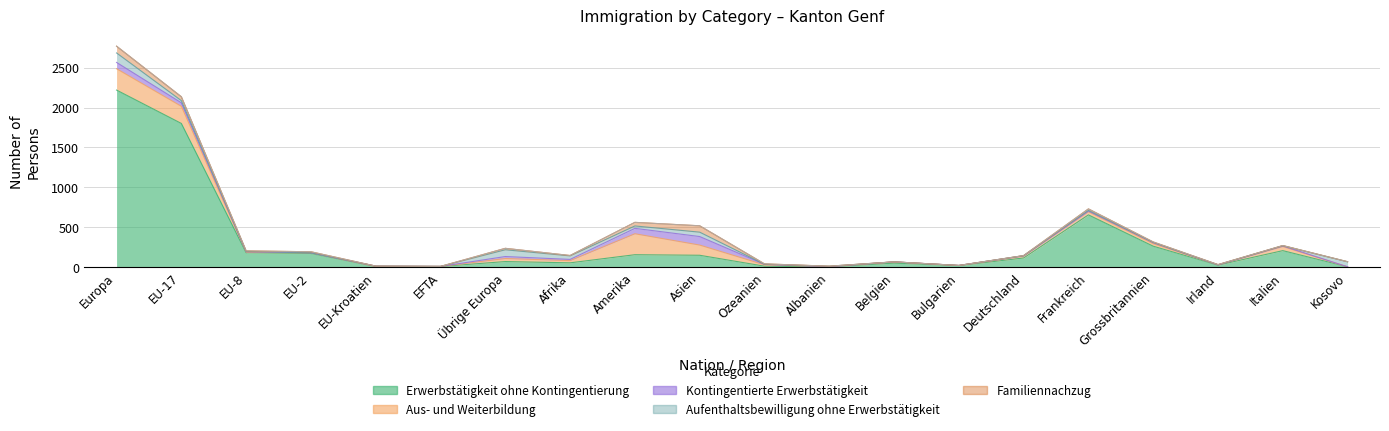

How many categories are shown in the chart?

20